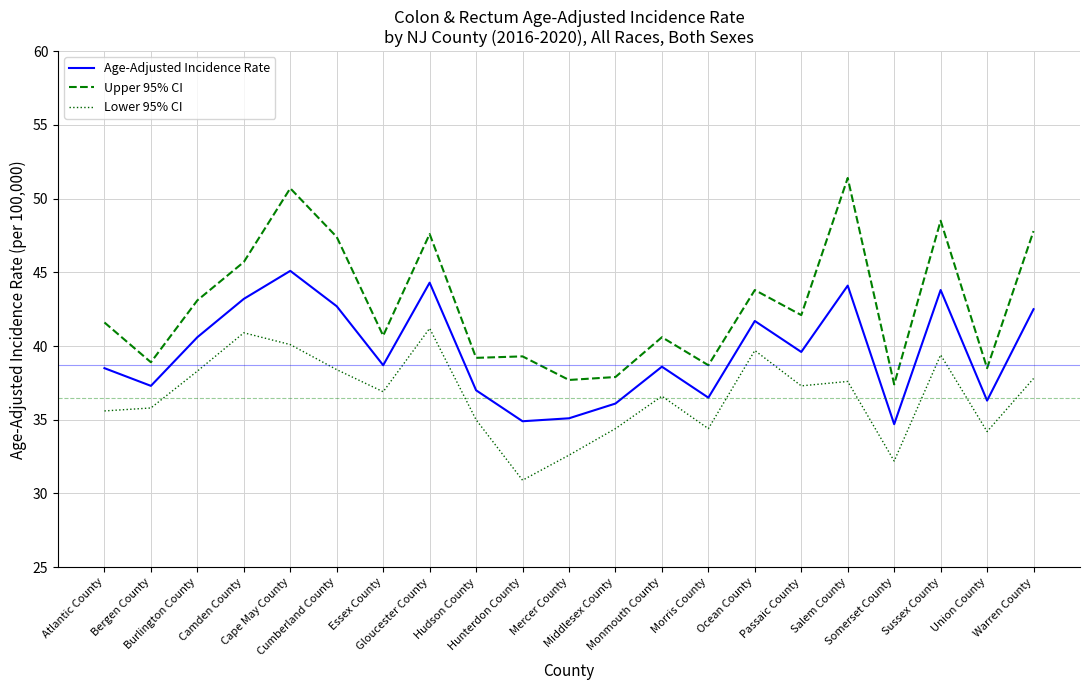

At which category is the sum across all series the highest?

Cape May County